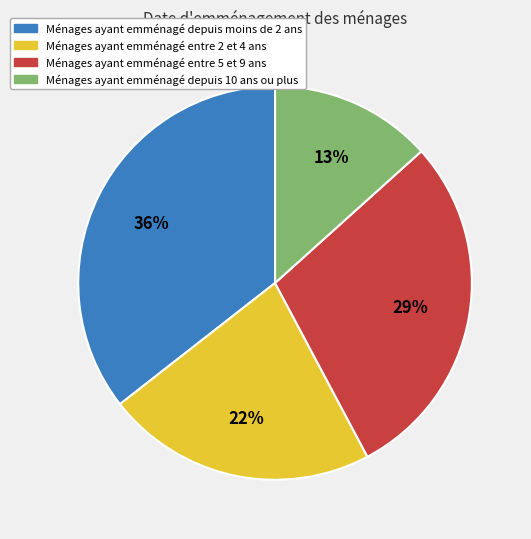

To the nearest percent, what is the average slice percentage?

25%